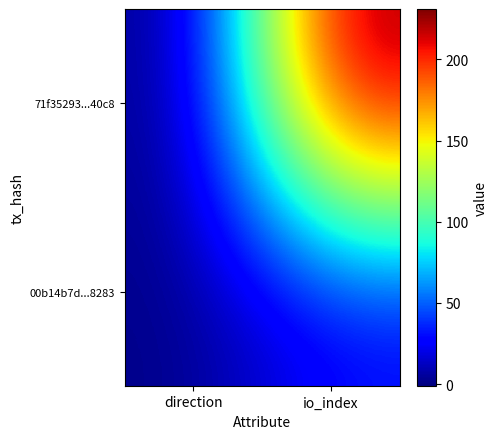

Rank the series by their maximum value, from lowest to highest.

00b14b7d...8283, 71f35293...40c8